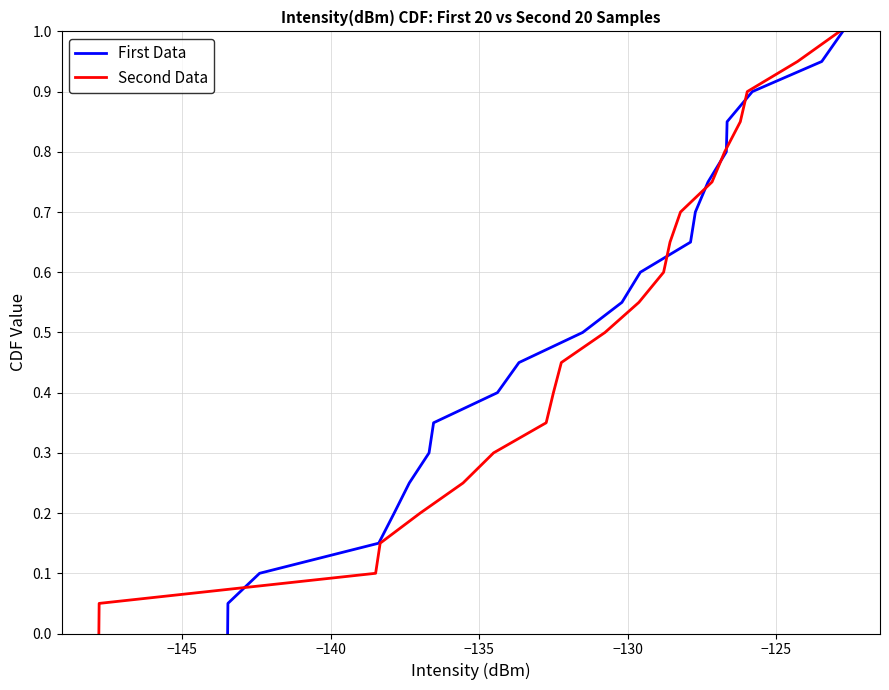

What is the highest value of the First Data series?

1.0